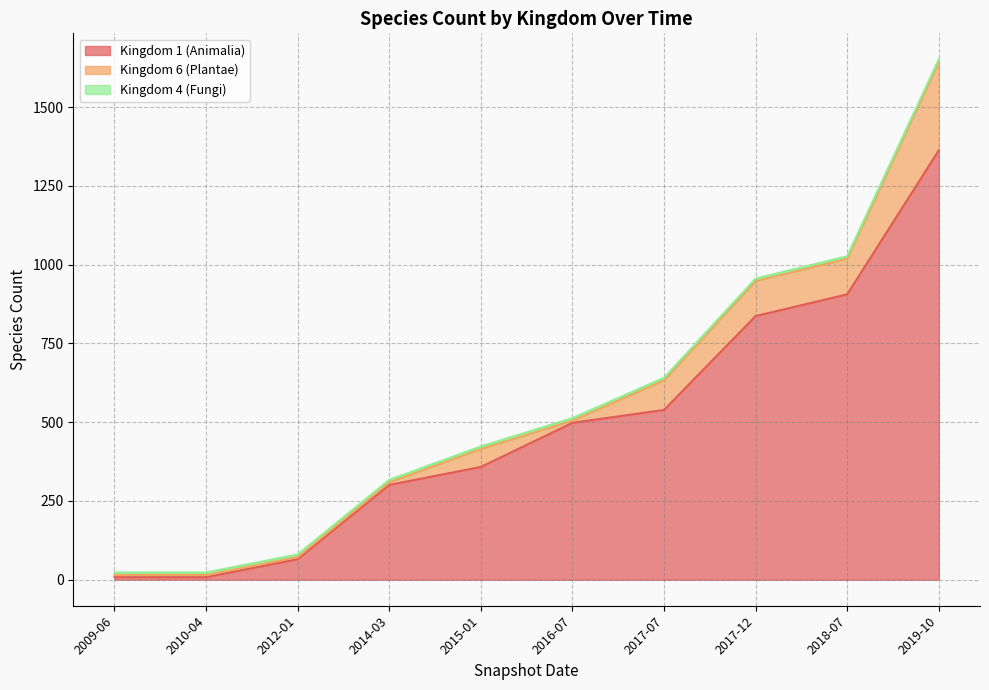

Between 2016-07 and 2010-04, which is larger?

2016-07